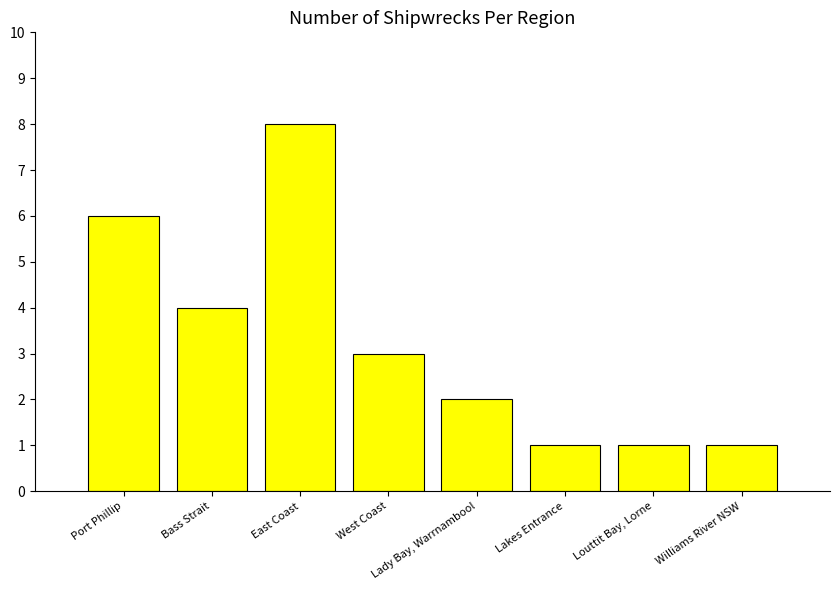

Reading left to right, what are all the values shown in this chart?

6	4	8	3	2	1	1	1